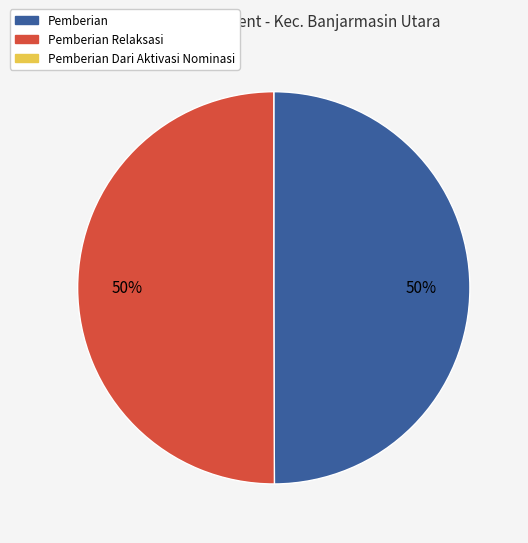

How many slices are in this pie chart?

2